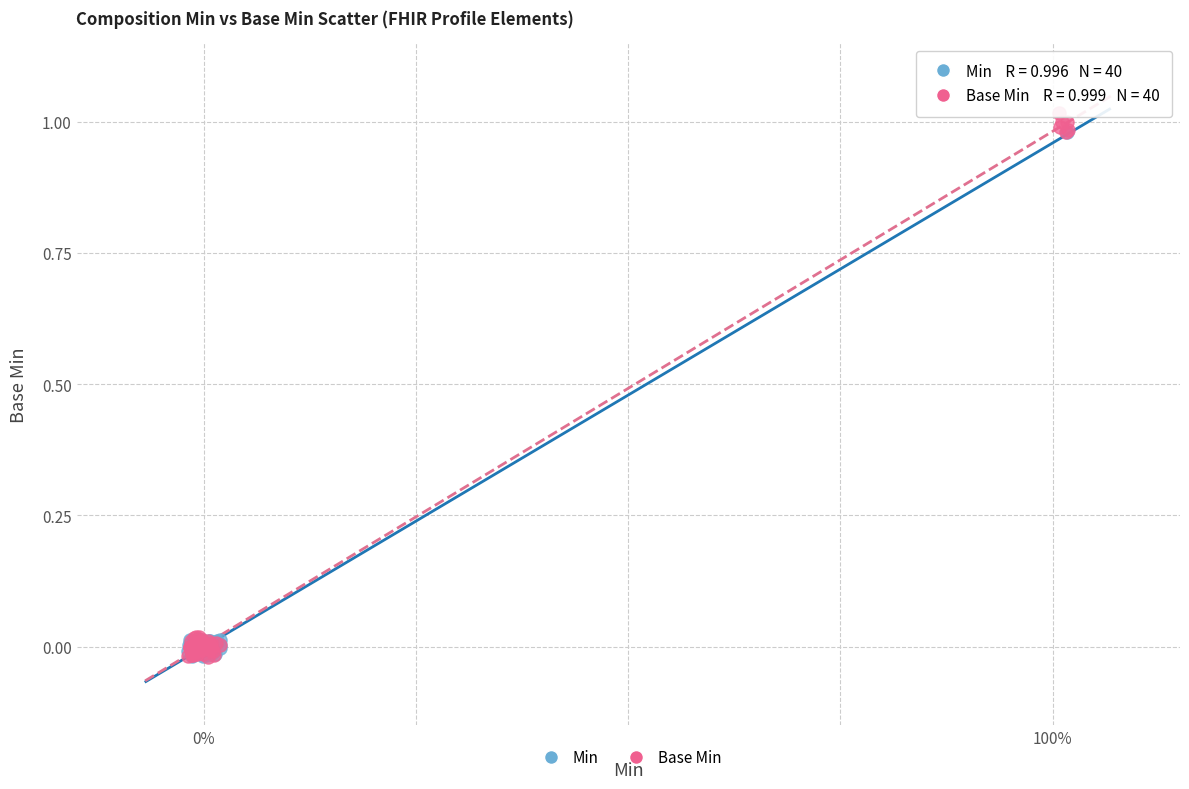

What are all the series names shown in the legend?

Min, Base Min